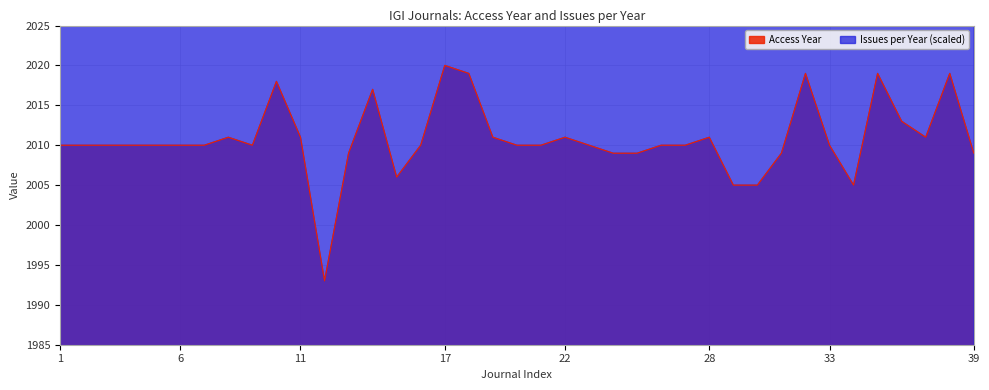

The value of Access Year at 22 is 2757. True or false?

False